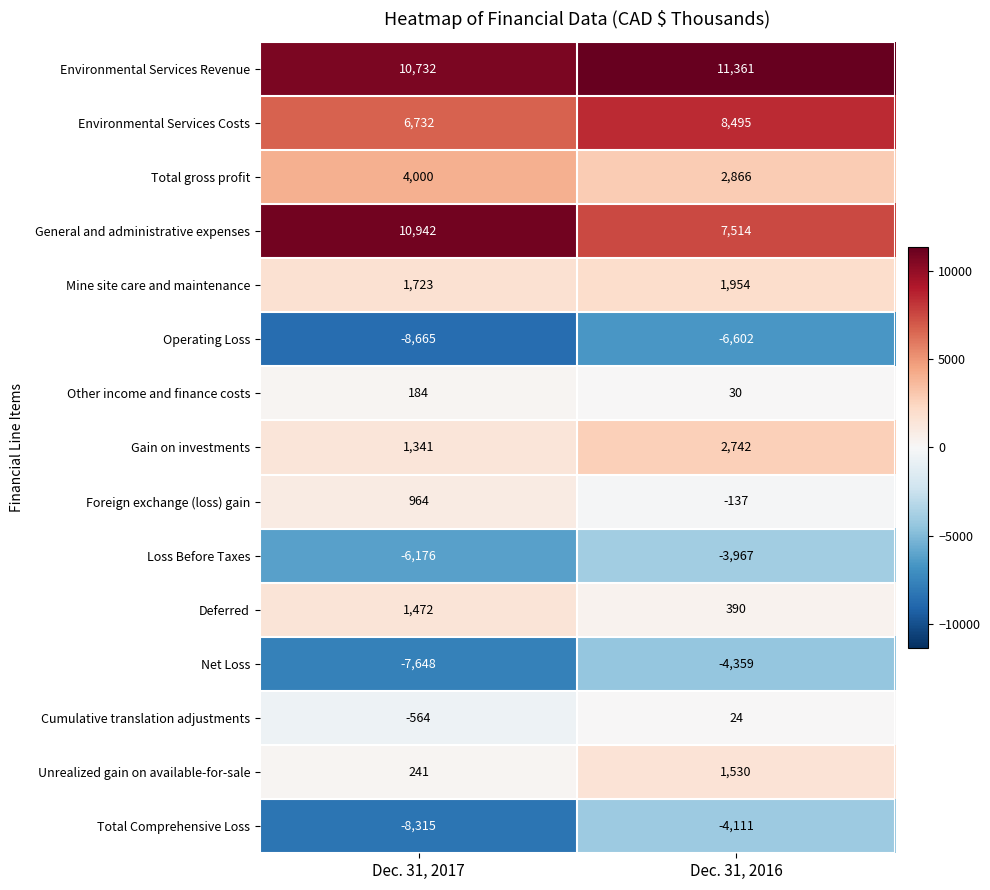

Reading left to right, what are all the values shown in this chart?

Environmental Services Revenue: Dec. 31, 2017=10732	Dec. 31, 2016=11361
Environmental Services Costs: Dec. 31, 2017=6732	Dec. 31, 2016=8495
Total gross profit: Dec. 31, 2017=4000	Dec. 31, 2016=2866
General and administrative expenses: Dec. 31, 2017=10942	Dec. 31, 2016=7514
Mine site care and maintenance: Dec. 31, 2017=1723	Dec. 31, 2016=1954
Operating Loss: Dec. 31, 2017=-8665	Dec. 31, 2016=-6602
Other income and finance costs: Dec. 31, 2017=184	Dec. 31, 2016=30
Gain on investments: Dec. 31, 2017=1341	Dec. 31, 2016=2742
Foreign exchange (loss) gain: Dec. 31, 2017=964	Dec. 31, 2016=-137
Loss Before Taxes: Dec. 31, 2017=-6176	Dec. 31, 2016=-3967
Deferred: Dec. 31, 2017=1472	Dec. 31, 2016=390
Net Loss: Dec. 31, 2017=-7648	Dec. 31, 2016=-4359
Cumulative translation adjustments: Dec. 31, 2017=-564	Dec. 31, 2016=24
Unrealized gain on available-for-sale: Dec. 31, 2017=241	Dec. 31, 2016=1530
Total Comprehensive Loss: Dec. 31, 2017=-8315	Dec. 31, 2016=-4111